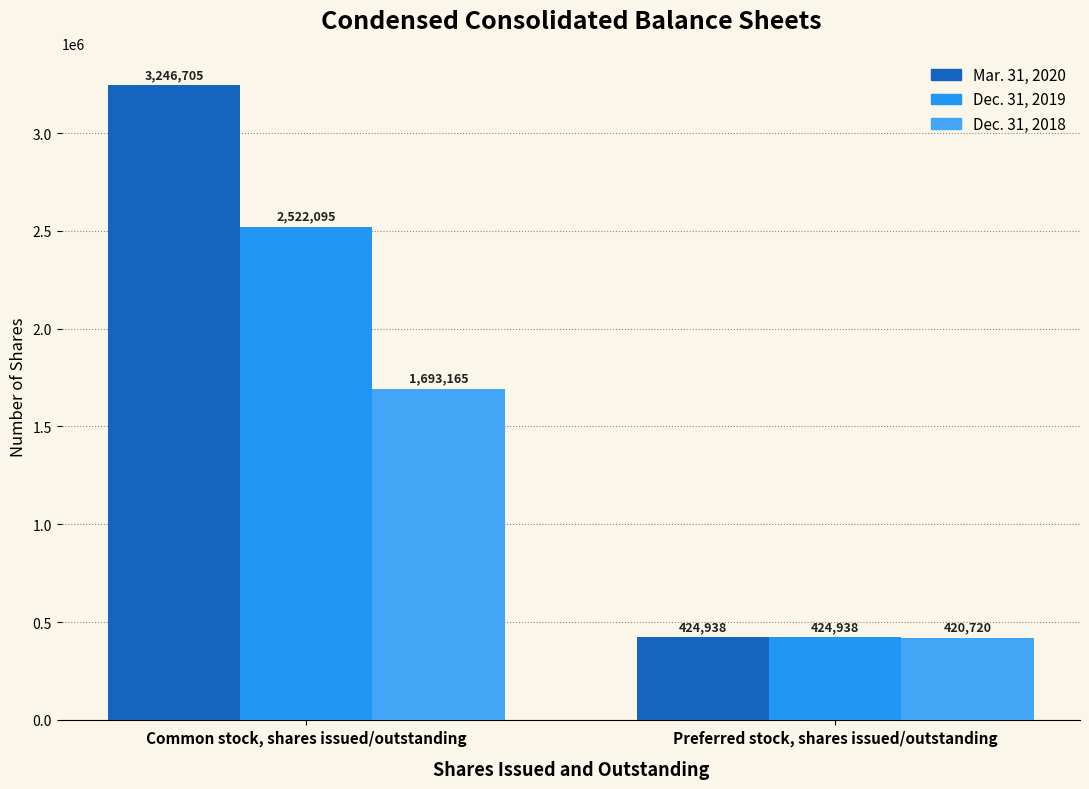

List the series in order of their peak value, highest first.

Mar. 31, 2020, Dec. 31, 2019, Dec. 31, 2018